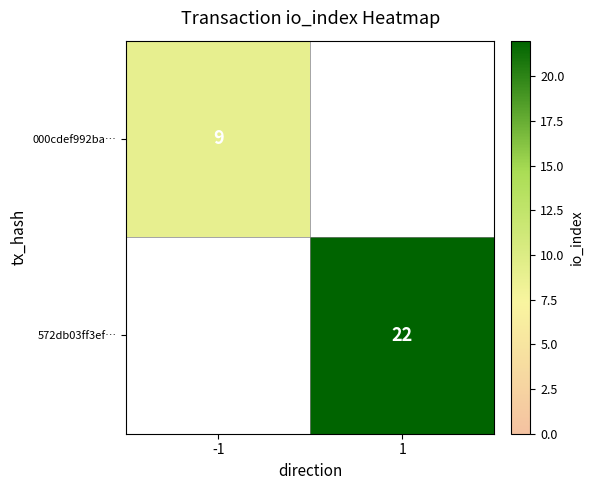

The 000cdef992ba… series shows 3 at -1. True or false?

False